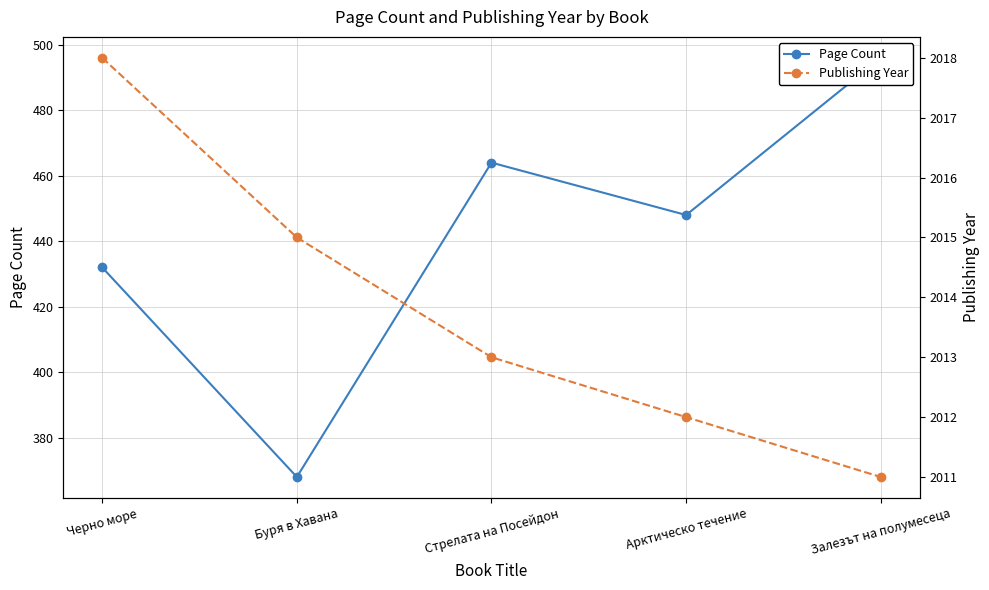

True or false: Page Count has a value of 721 at Черно море.

False